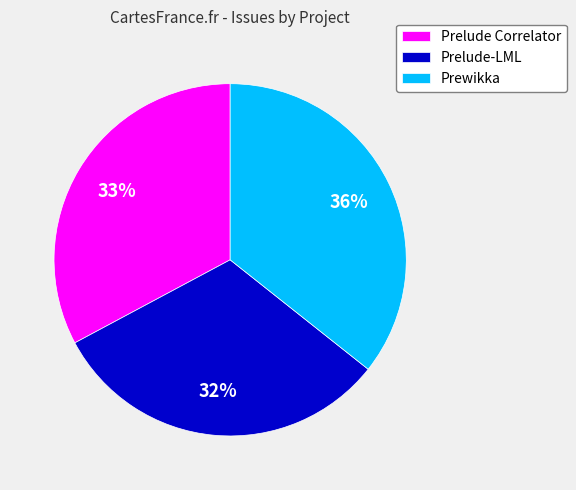

To the nearest percent, what is the combined percentage of Prelude-LML and Prewikka?

67%